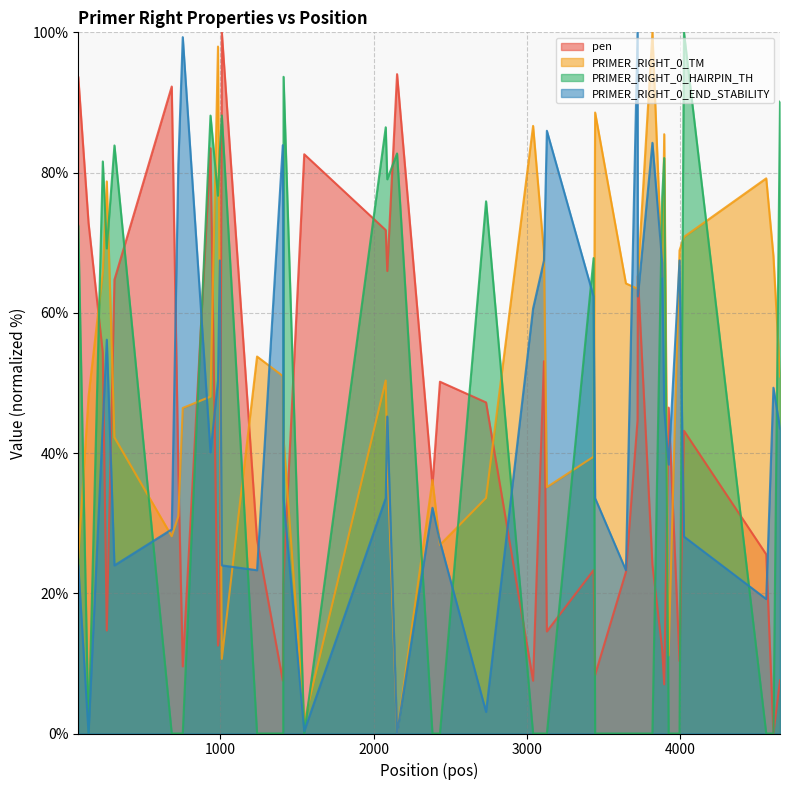

True or false: PRIMER_RIGHT_0_HAIRPIN_TH and PRIMER_RIGHT_0_TM intersect in this chart.

True